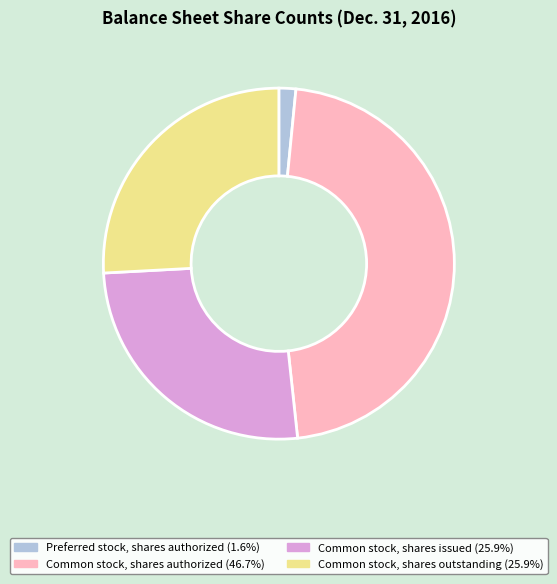

How many slices are in this pie chart?

4